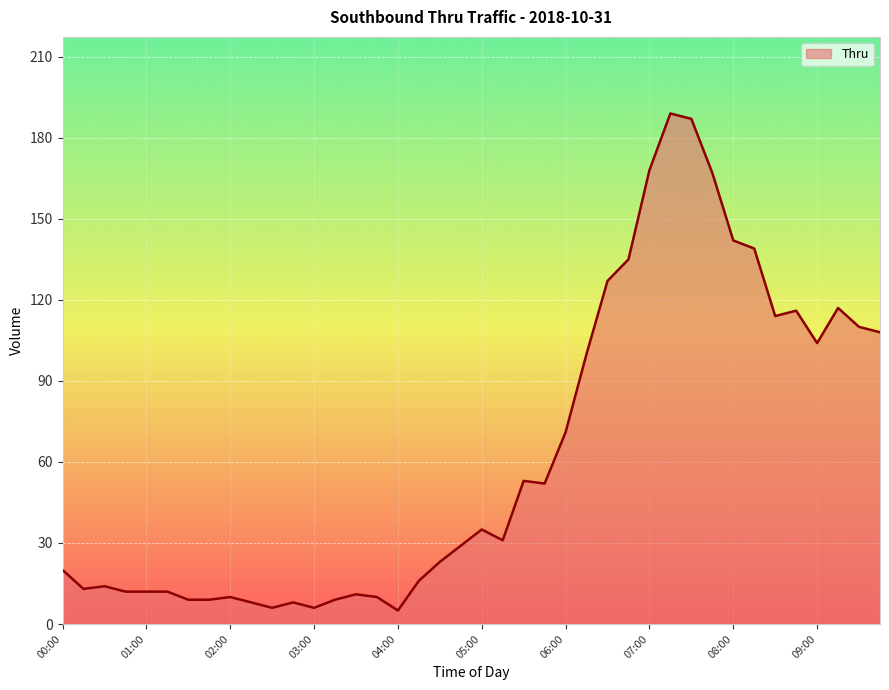

Which label corresponds to the largest value in the chart?

07:15